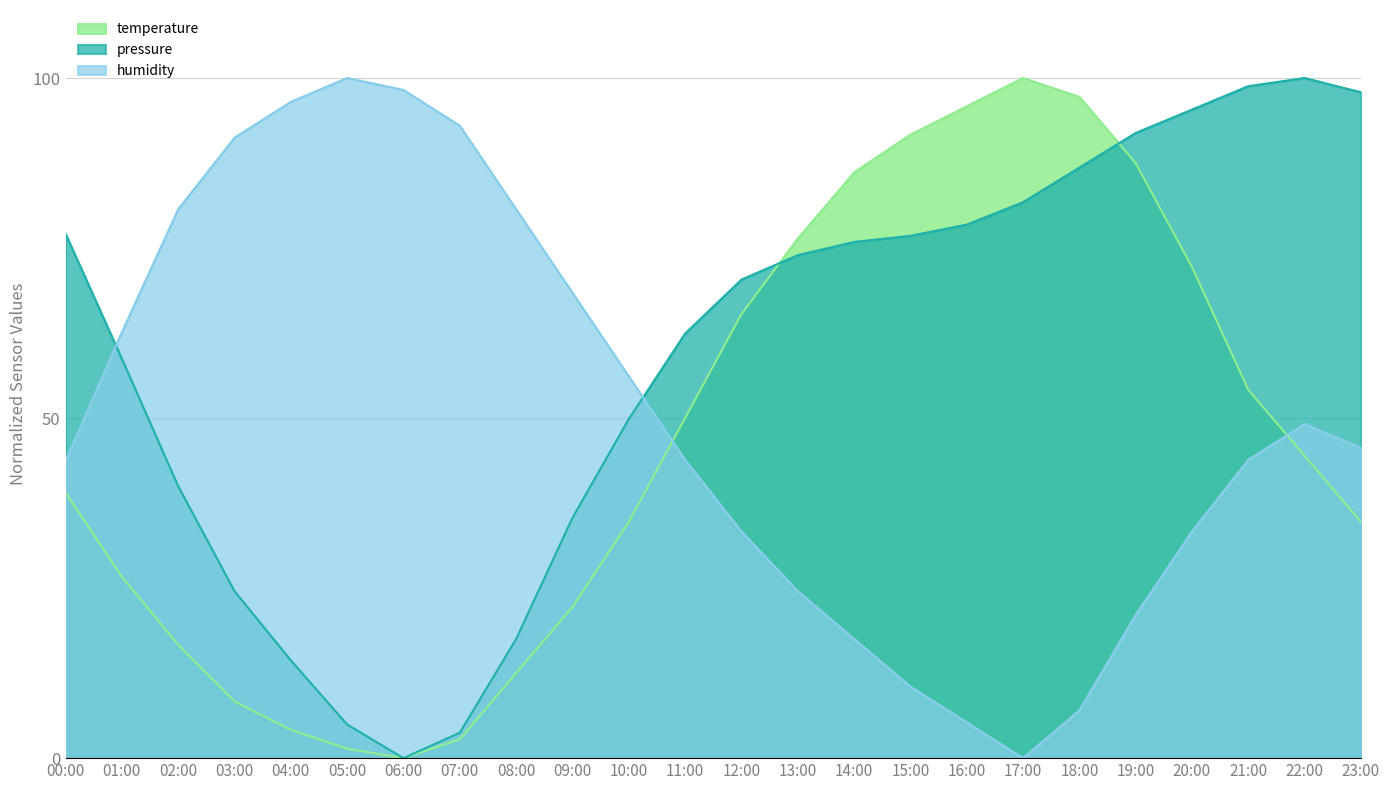

In temperature, how many points are lower than both neighbors (excluding endpoints)?

1